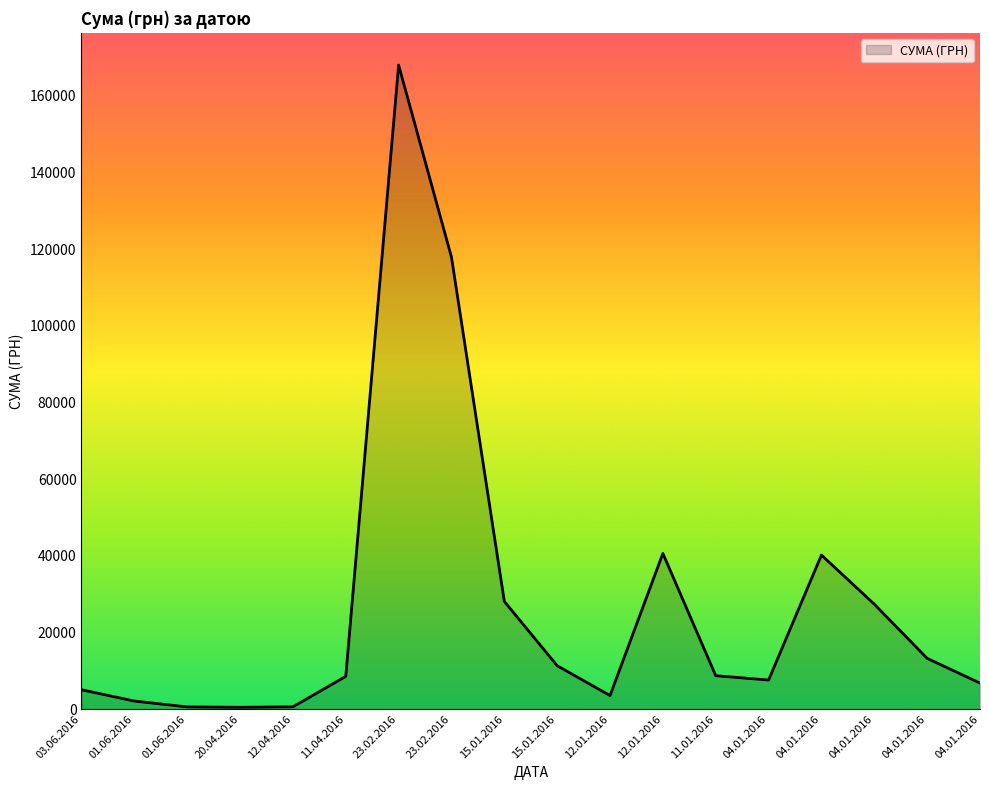

What is the change in value from 04.01.2016 to 04.01.2016?

-14132.3